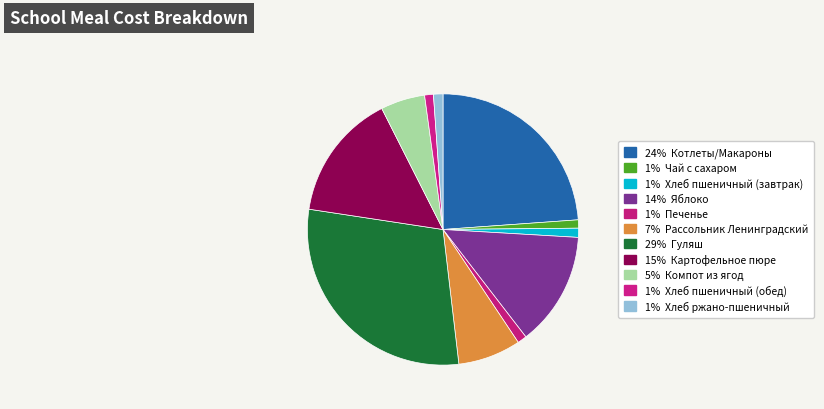

Count the number of slices in the pie.

11